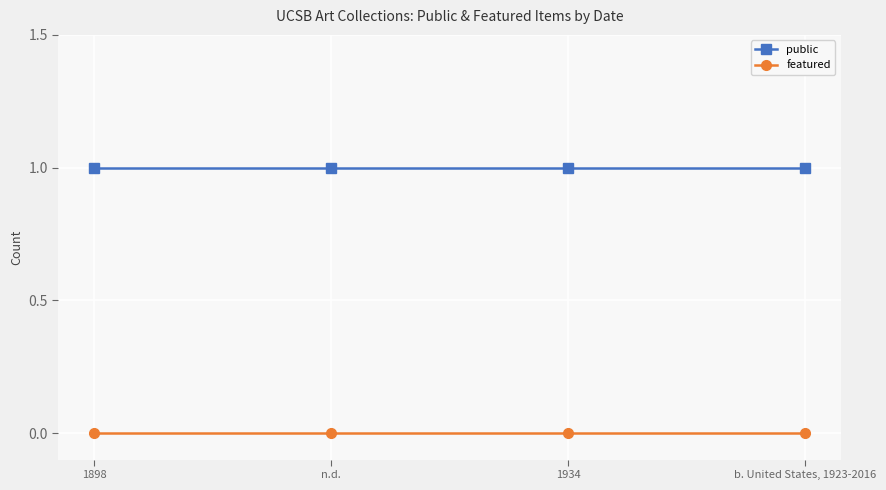

How many lines are shown in the chart?

2